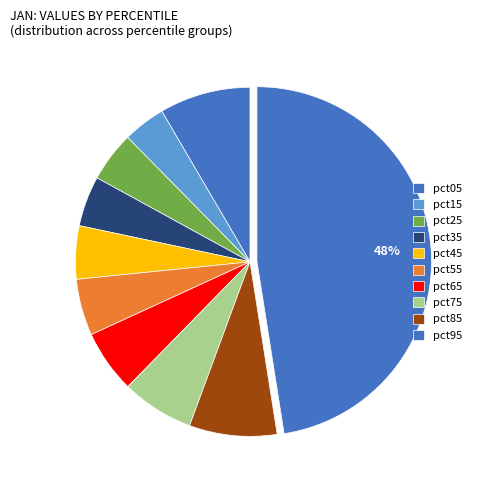

To the nearest percent, what is the difference between the pct35 and pct95 slice percentages?

43%